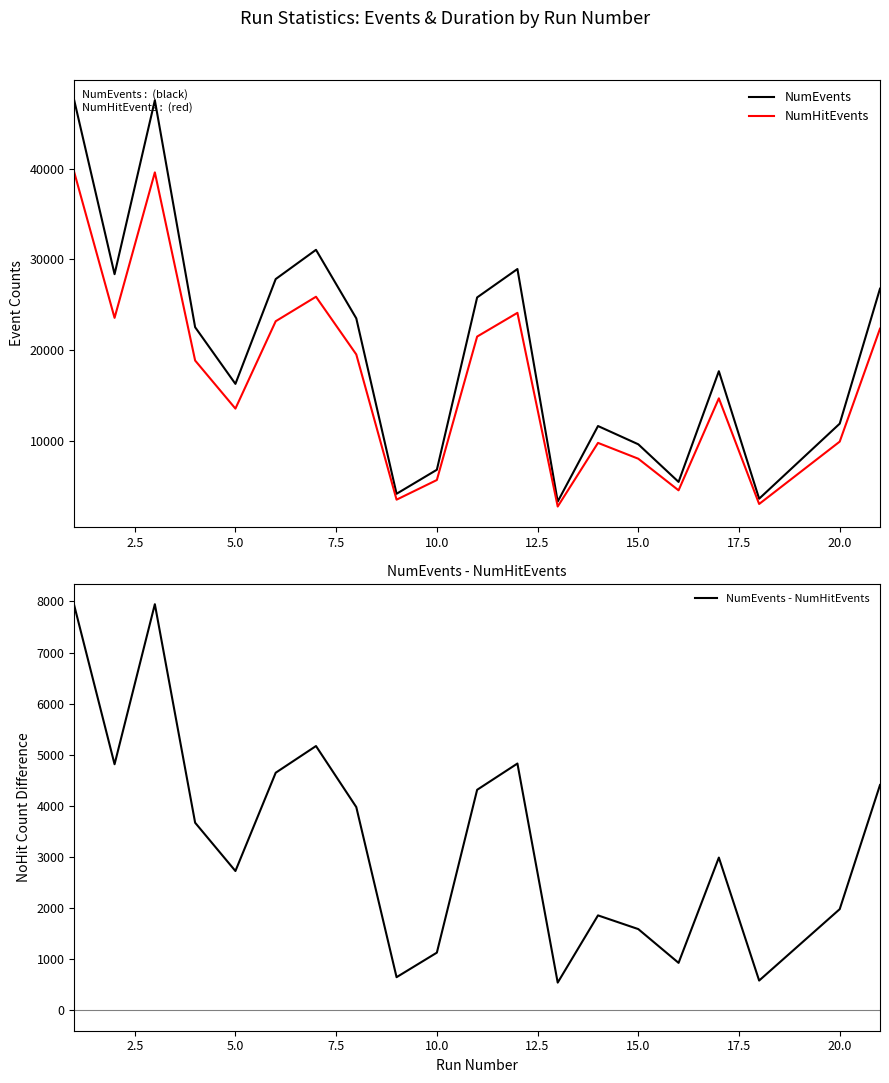

Reading right to left, list all the values displayed in this chart.

NumEvents: 26776	11896	3622	17678	5474	9621	11635	3304	28943	25813	6812	4165	23506	31060	27838	16281	22528	47544	28376	47515
NumHitEvents: 22366	9915	3038	14688	4544	8030	9776	2760	24113	21497	5682	3515	19528	25888	23188	13554	18856	39597	23560	39596
NumEvents - NumHitEvents: 4410	1981	584	2990	930	1591	1859	544	4830	4316	1130	650	3978	5172	4650	2727	3672	7947	4816	7919